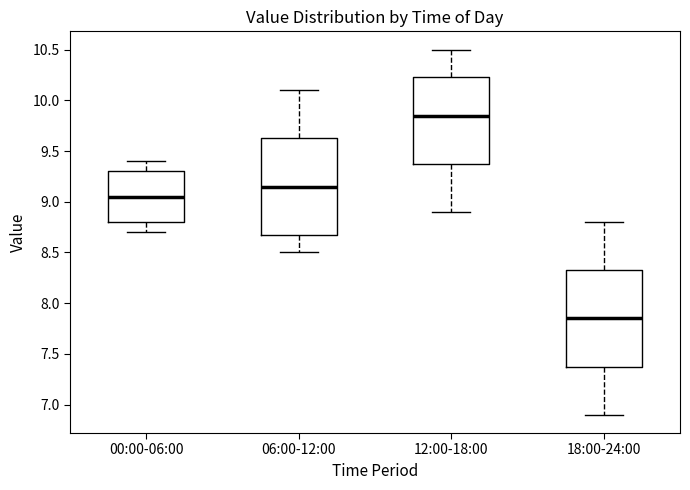

Where is the upper edge of the box for 18:00-24:00 on the y-axis? The values are not printed on the chart, so give them approximately, as read against the axis.

8.35